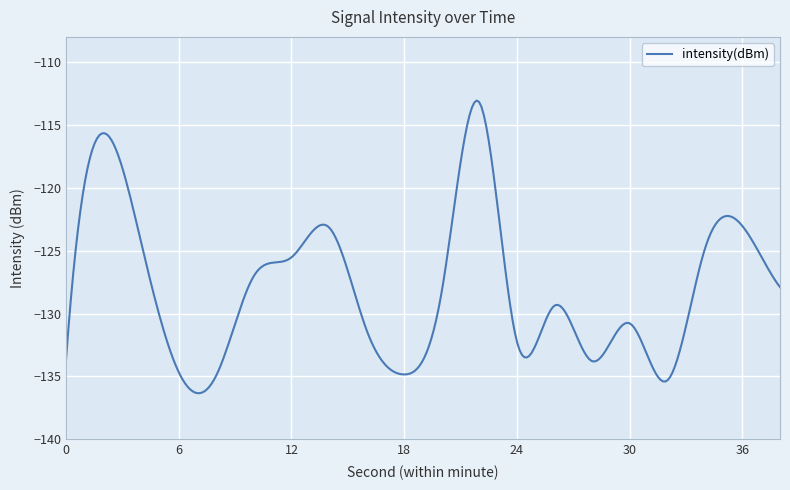

Does the chart have visible grid lines?

Yes